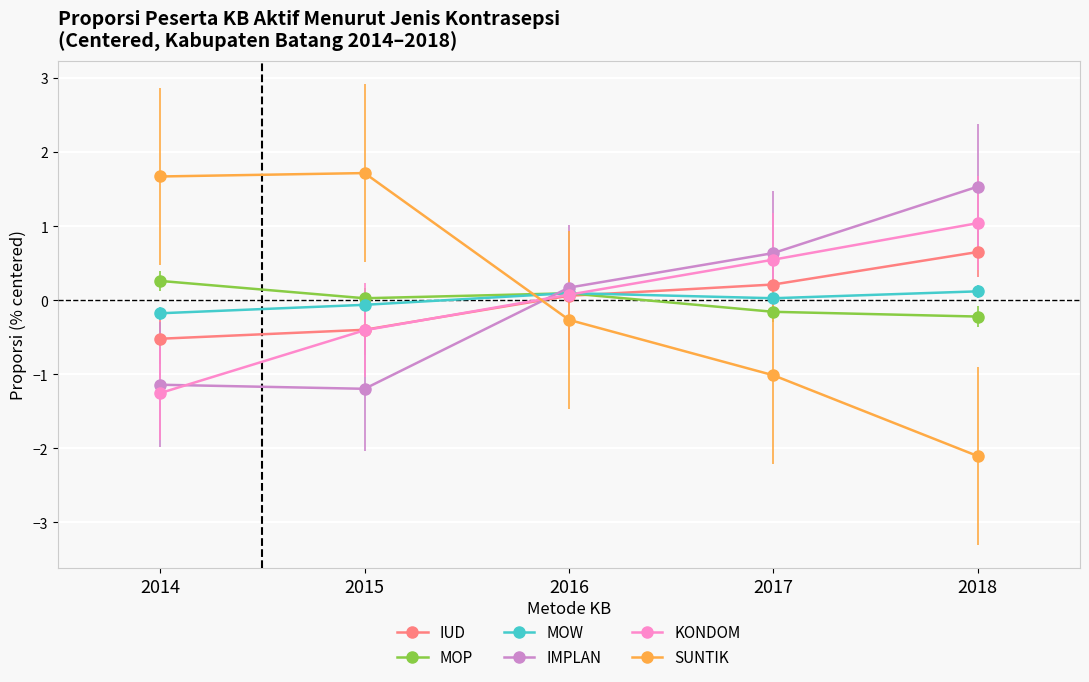

What is the maximum value shown in the chart?

1.7